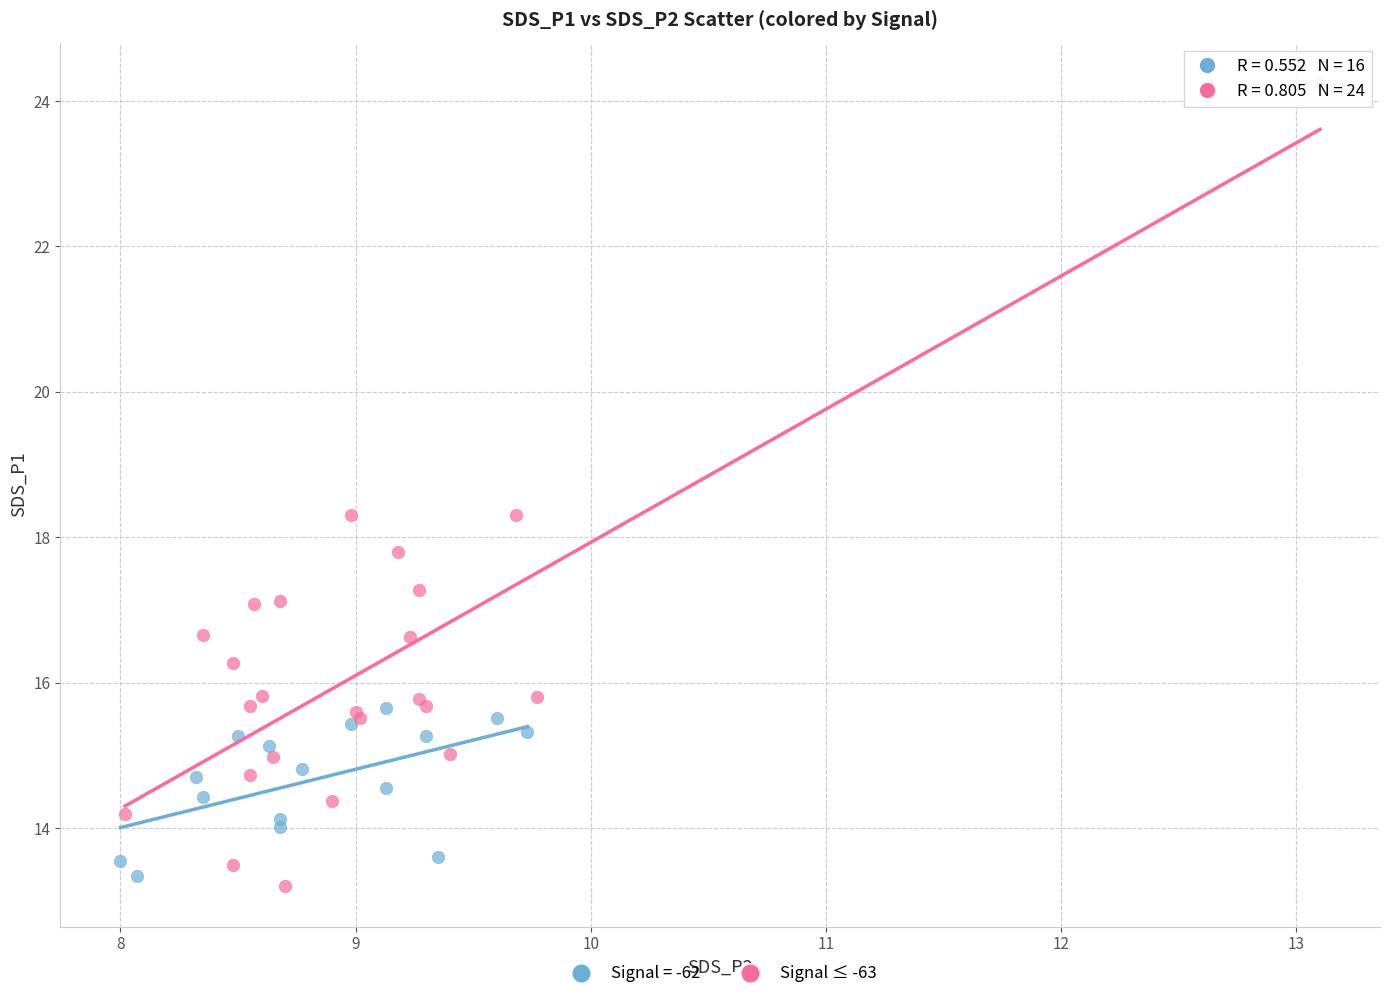

Which series has the widest spread of Y values?

Signal ≤ -63